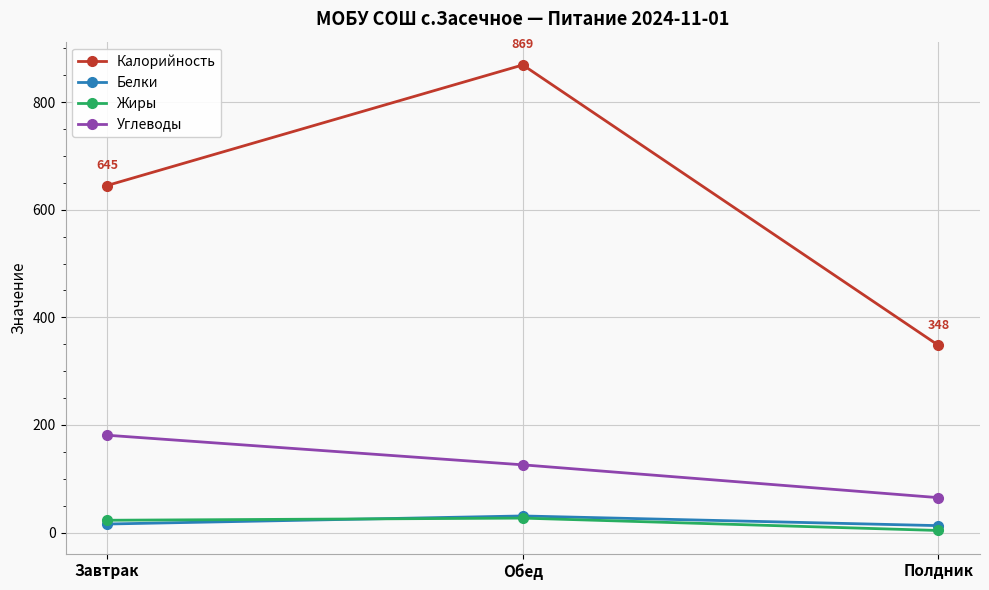

How many data points does each series have?

3